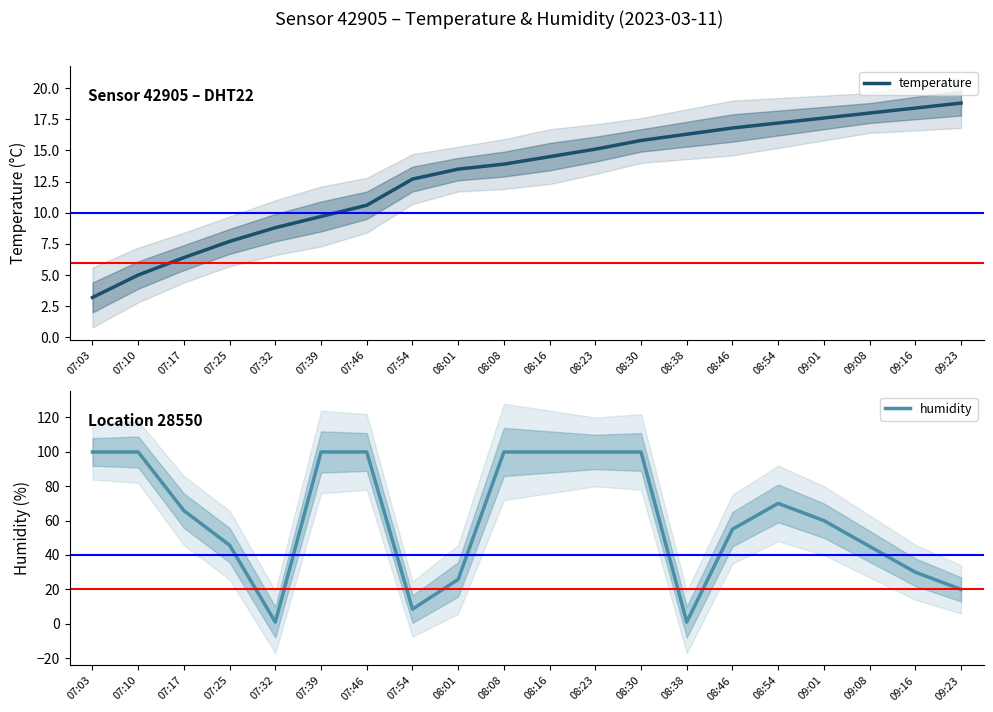

What is the label of the 2nd point from the left?

07:10